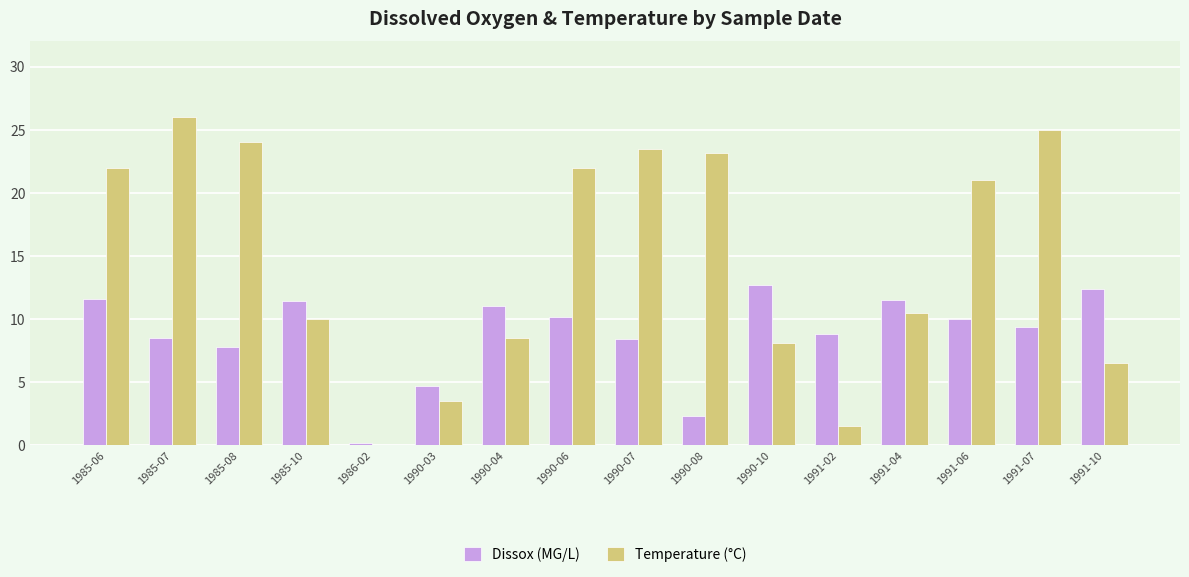

What is the sum of the Temperature (°C) values at 1991-07 and 1985-10?

35.0